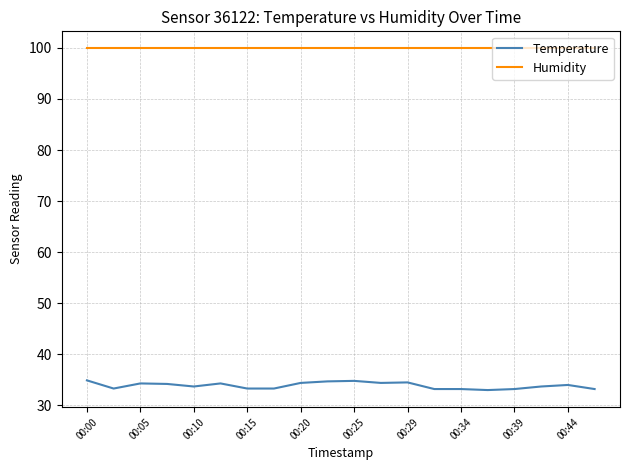

Does the chart have visible grid lines?

Yes